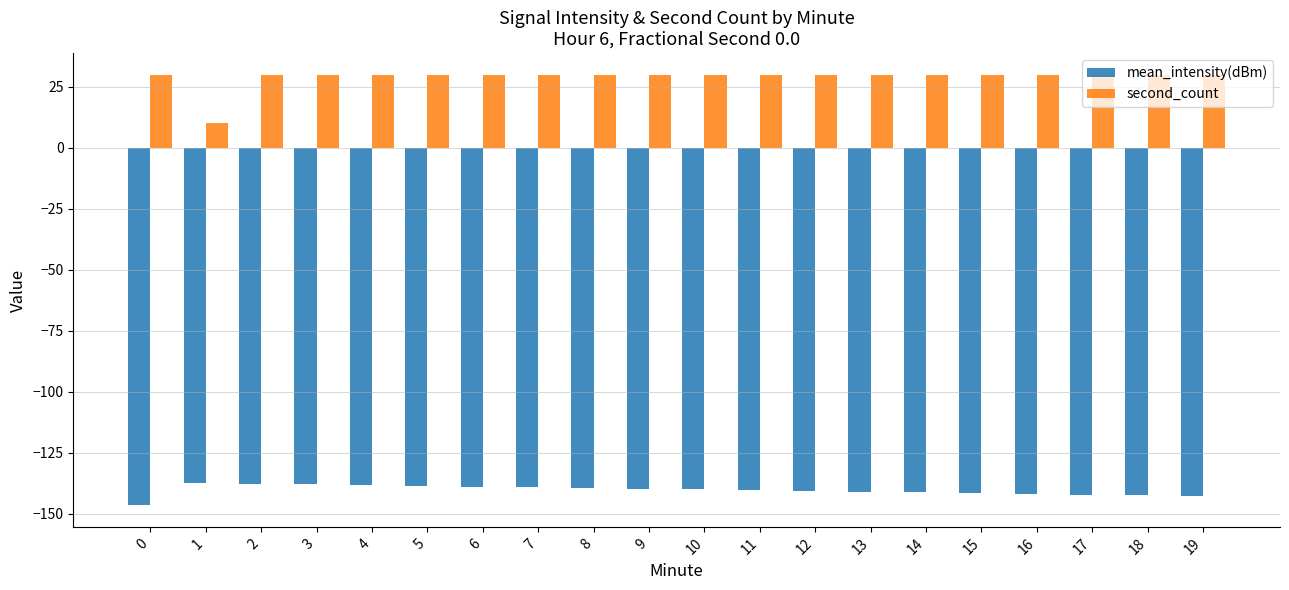

Count the number of categories in the chart.

20